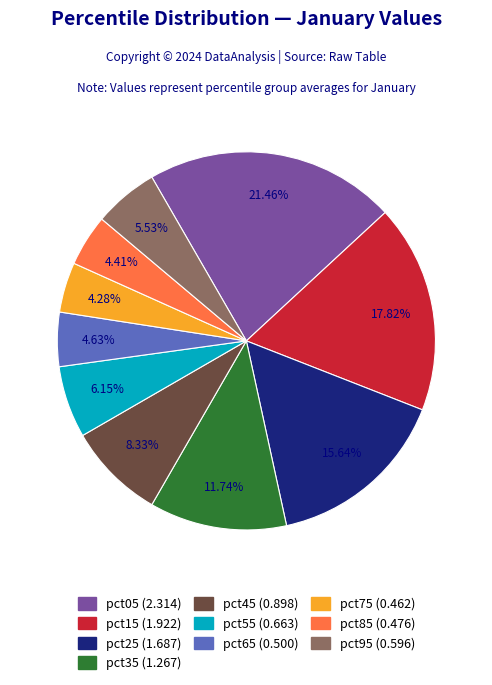

Which slice is the largest?

pct05